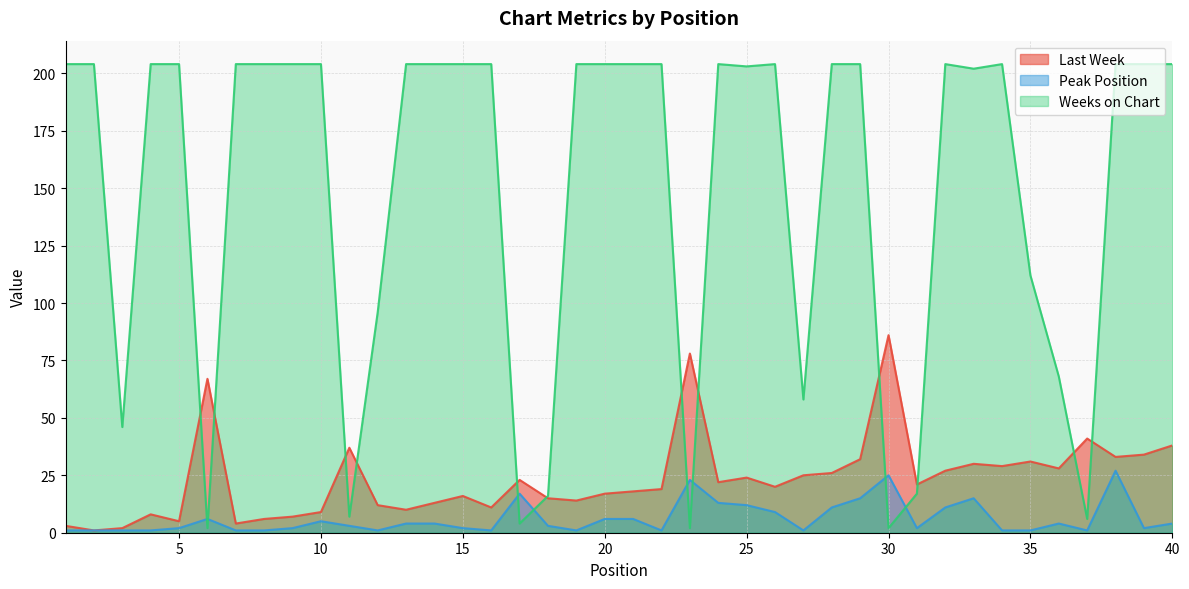

Which category has the lowest value in the Last Week series?

2